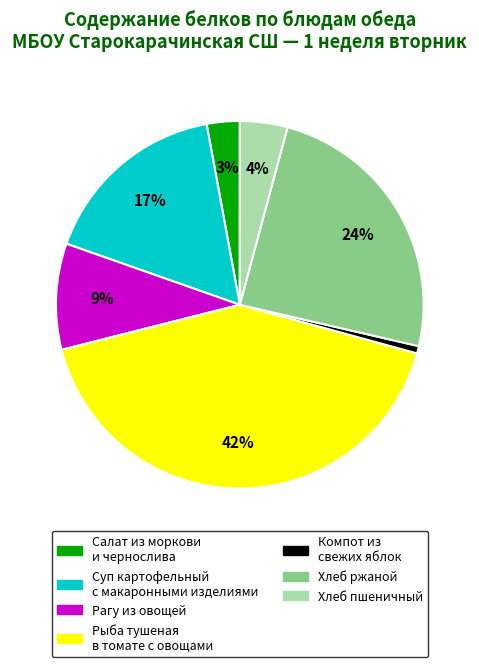

Count the number of slices in the pie.

7